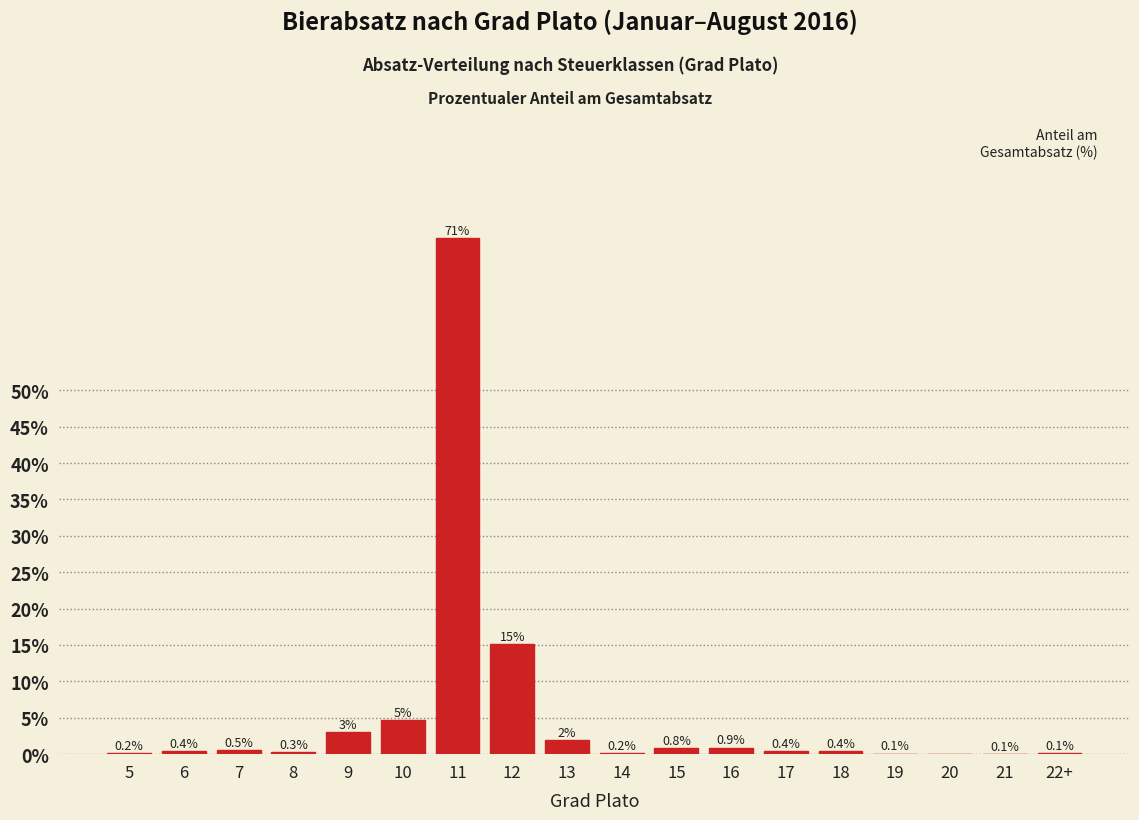

What value does the data have at 18?

0.4